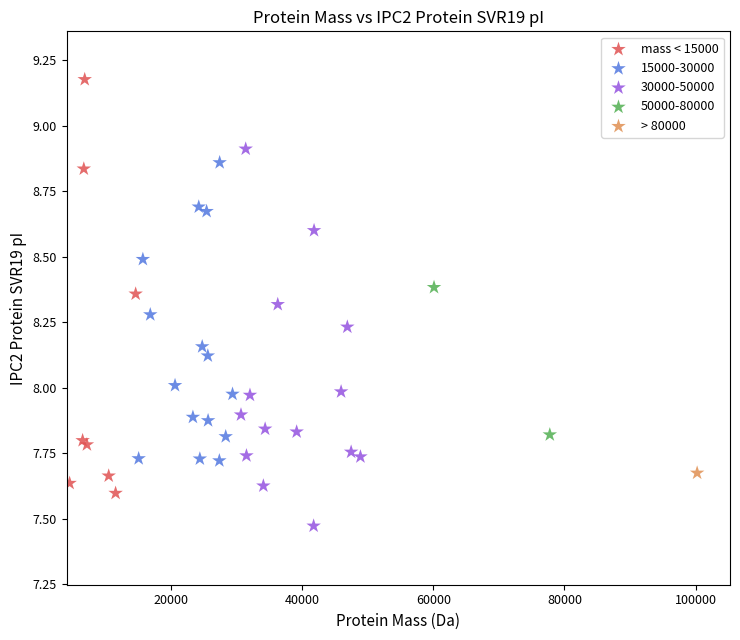

What are all the series names shown in the legend?

mass < 15000, 15000-30000, 30000-50000, 50000-80000, > 80000